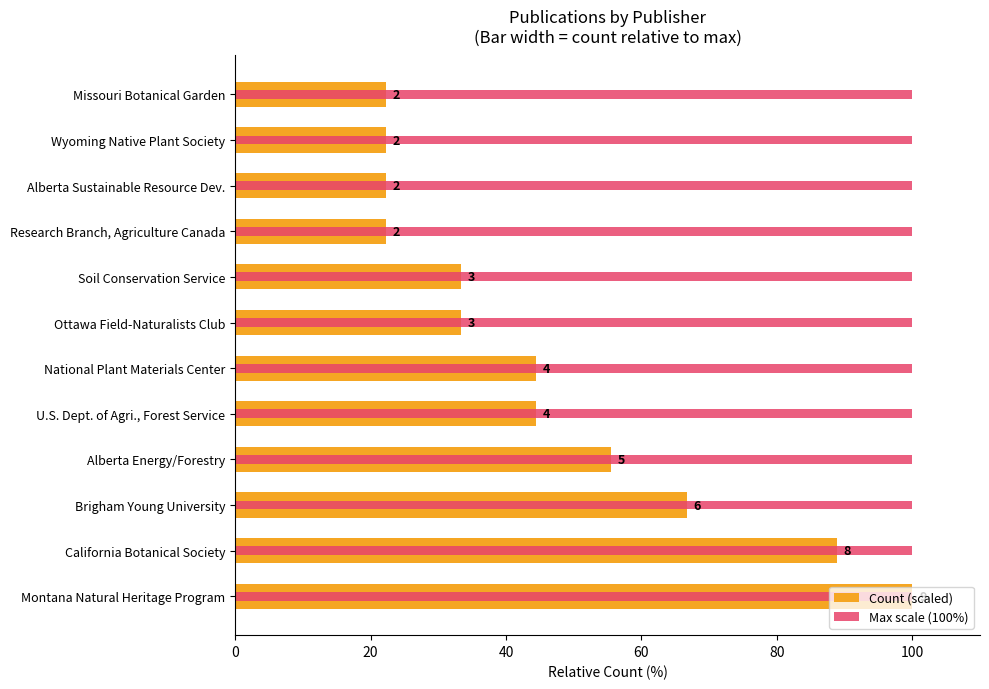

Which series has the widest spread of values?

Count (scaled)